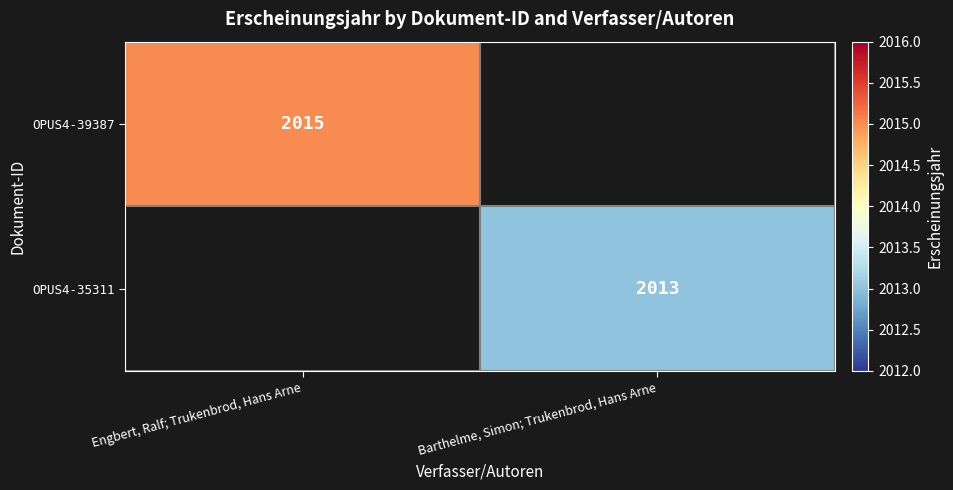

The OPUS4-39387 series shows 2015 at Engbert, Ralf; Trukenbrod, Hans Arne. True or false?

True